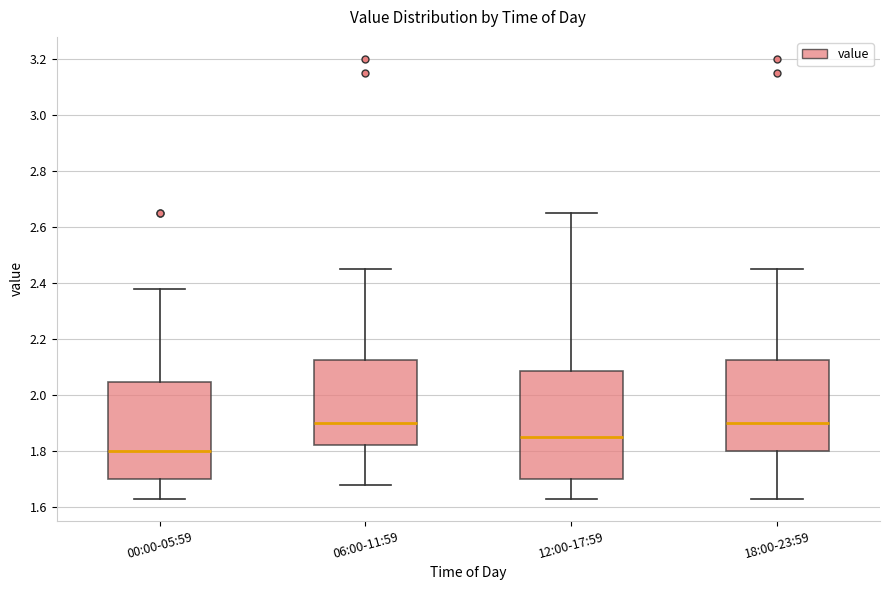

Reading left to right, transcribe this box plot: for each box, give where its median line is, the range the box spans, and where its two whiskers end, as read against the y-axis. The values are not printed on the chart, so give them approximately, as read against the axis.

00:00-05:59: median 1.80, box 1.70 to 2.04, whiskers 1.64 to 2.38
06:00-11:59: median 1.90, box 1.82 to 2.12, whiskers 1.68 to 2.46
12:00-17:59: median 1.86, box 1.70 to 2.08, whiskers 1.64 to 2.66
18:00-23:59: median 1.90, box 1.80 to 2.12, whiskers 1.64 to 2.46